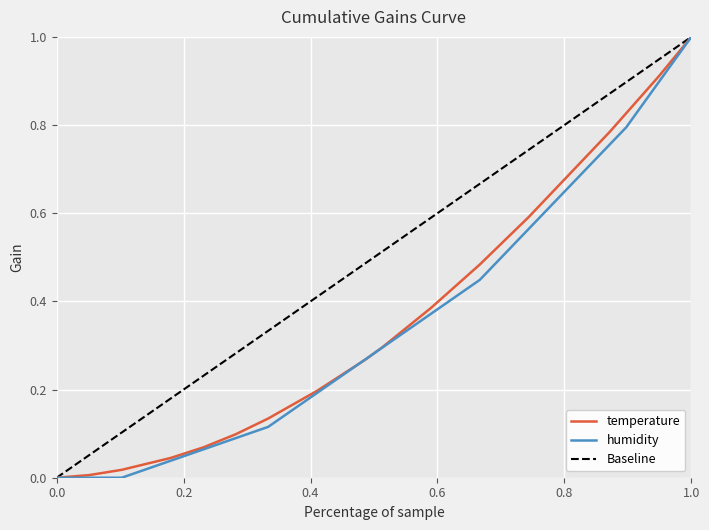

Which series has the largest total across all categories?

Baseline